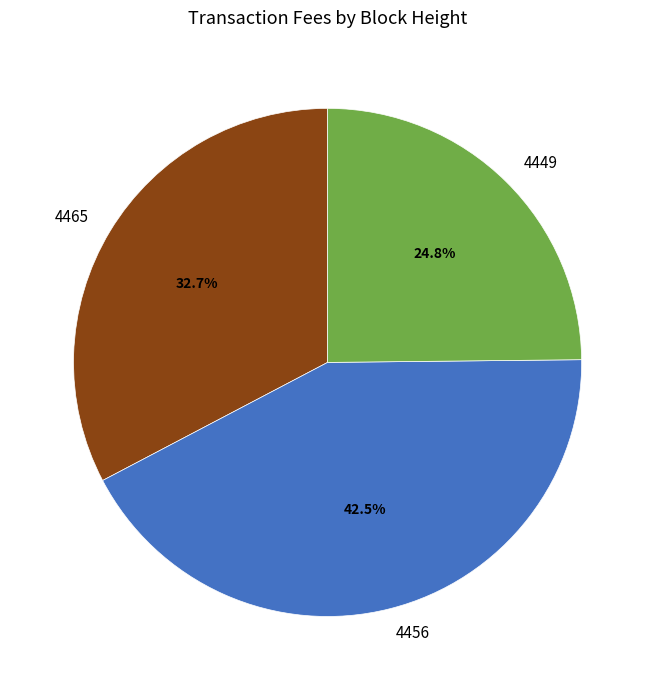

What is the total percentage of 4449 and 4456?

67.3%